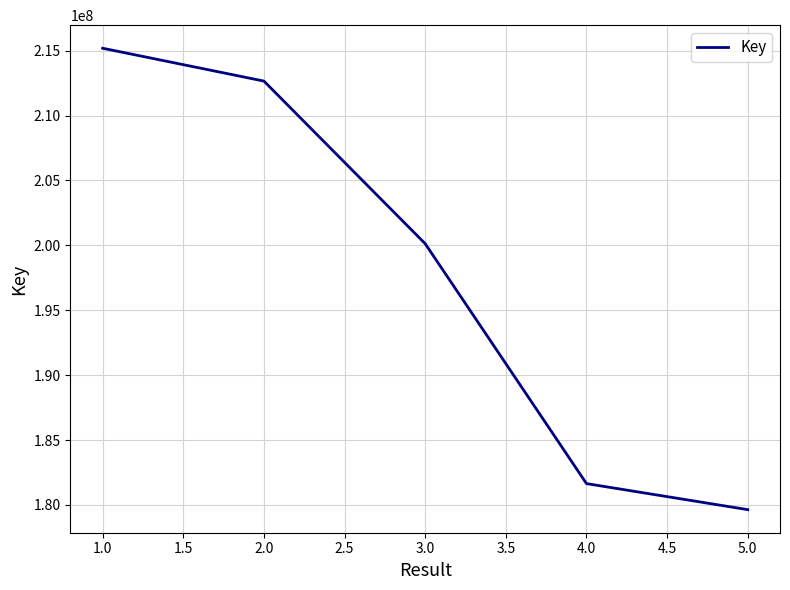

Where is the data nearest to the value 197409432?

3.0